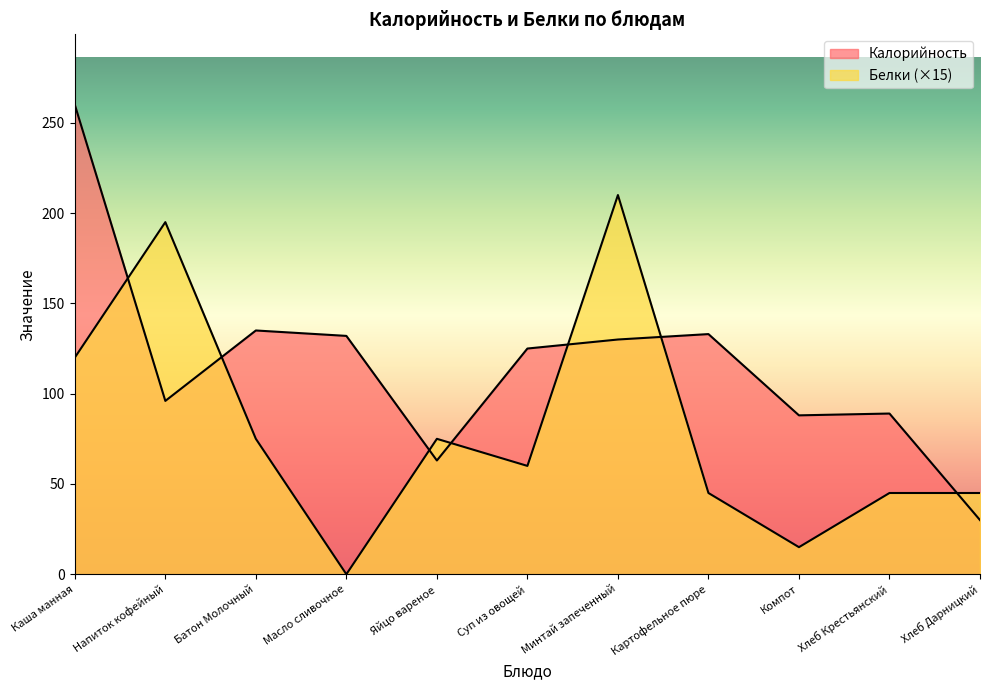

How many data points in Калорийность are less than 125?

5